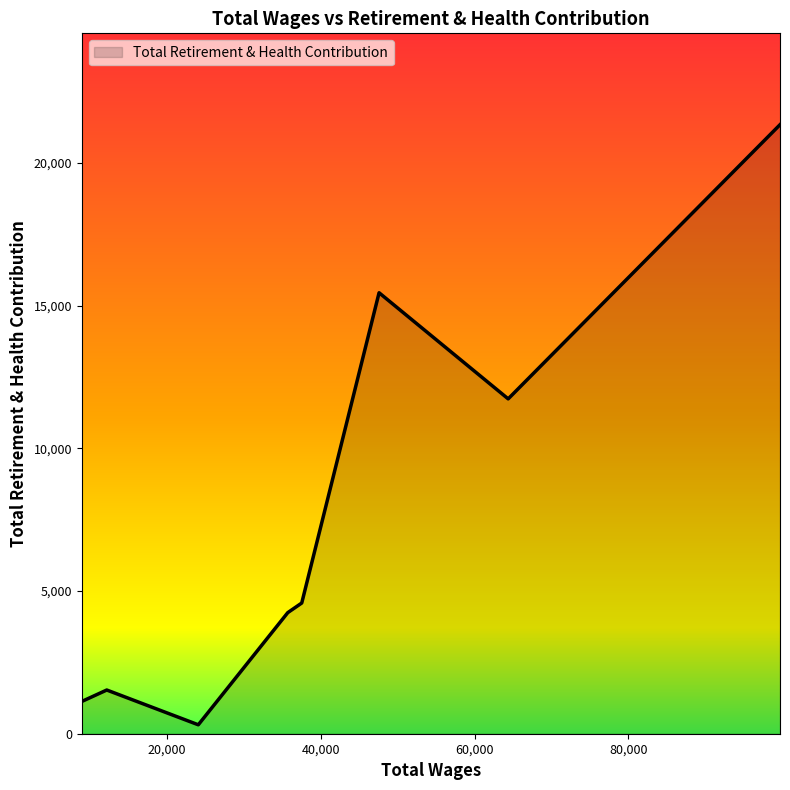

What is the maximum value shown in the chart?

21334